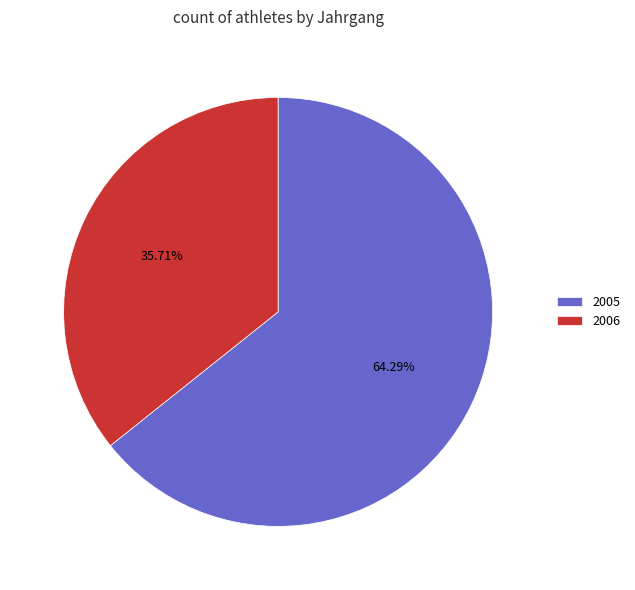

The 2005 slice represents 78% of the pie. True or false?

False